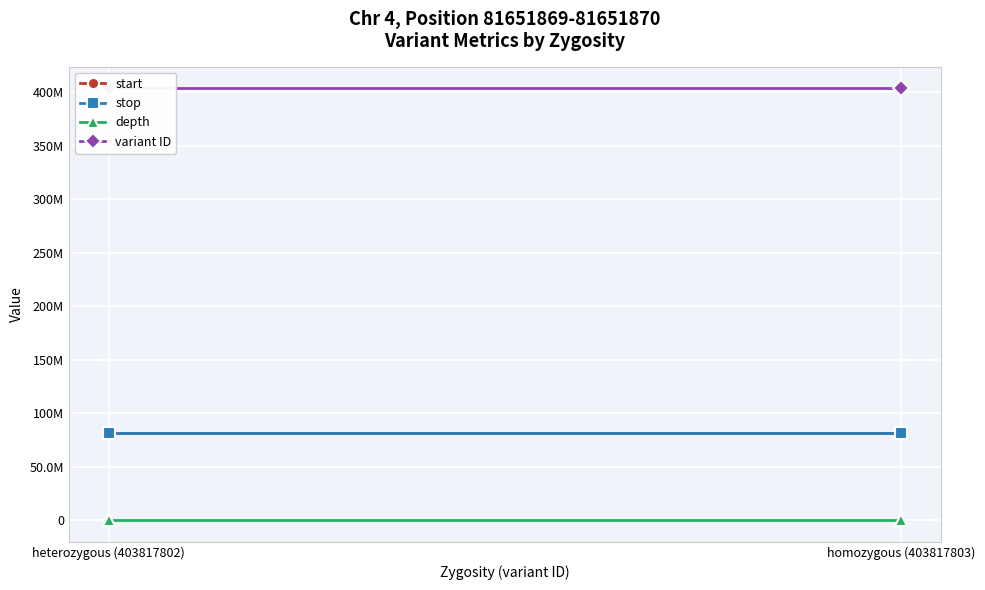

True or false: variant ID has a value of 572641000 at heterozygous (403817802).

False